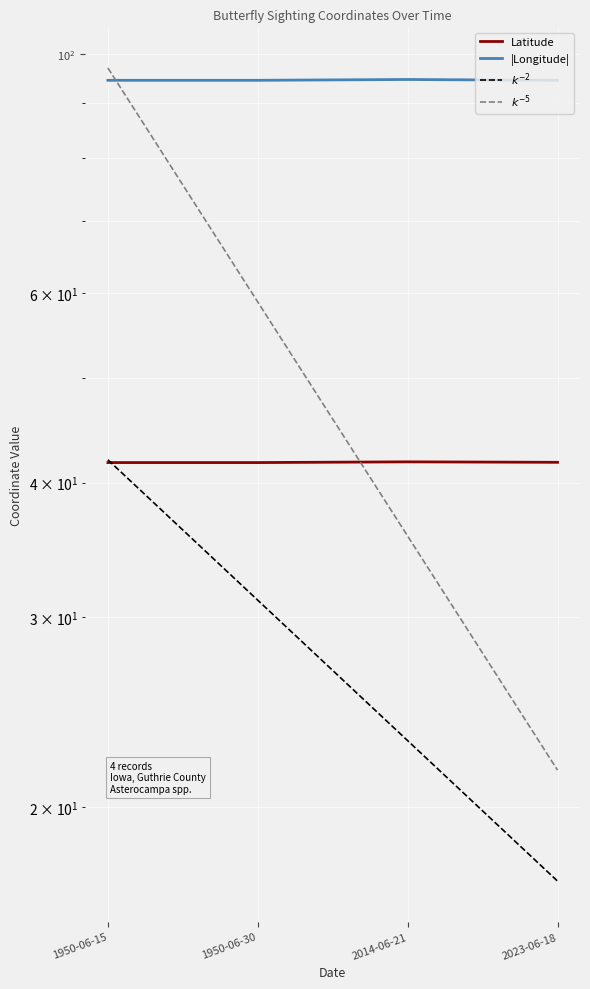

What is the difference between the highest and lowest values at 1950-06-15?

52.7